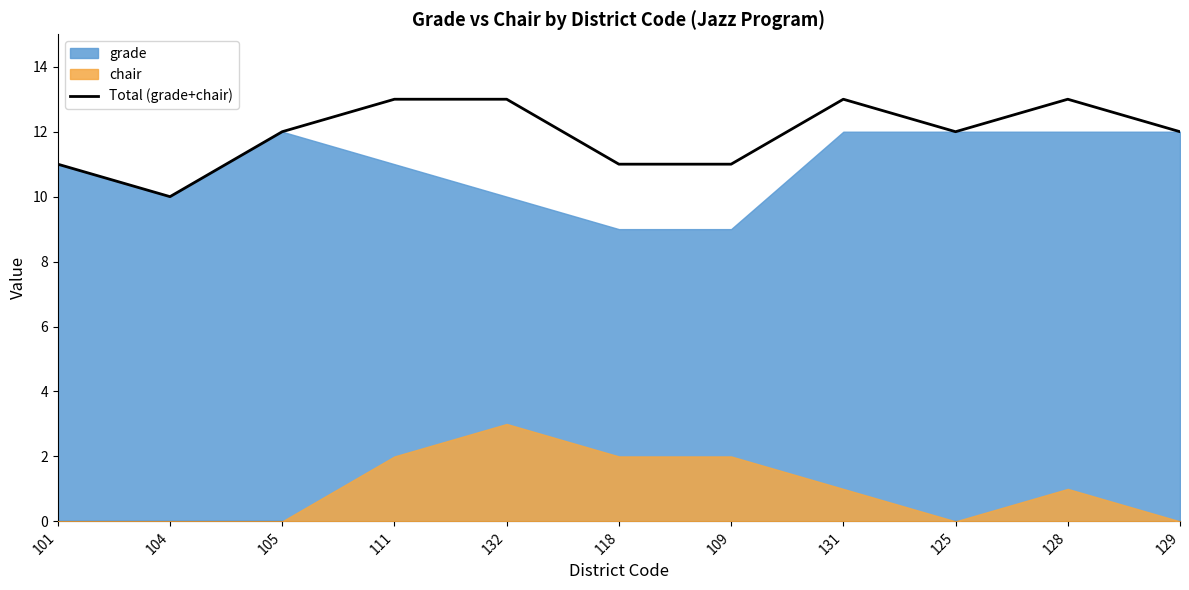

What is the label of the 9th point from the left?

125